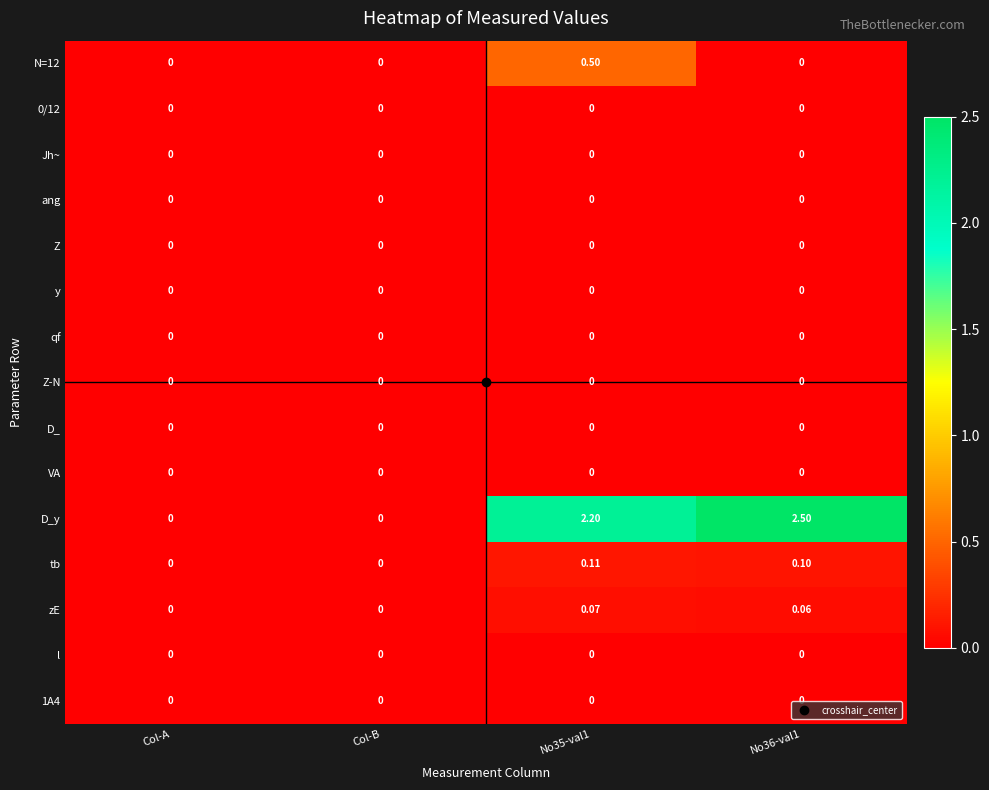

Which series has the largest range (max minus min)?

D_y